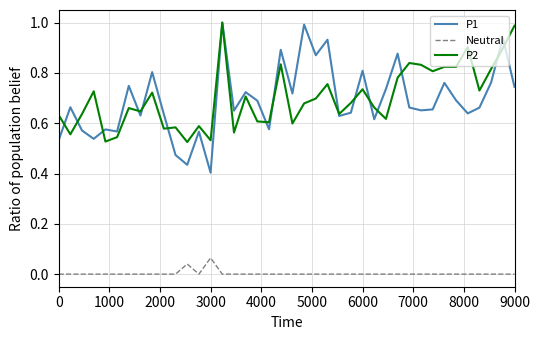

What is the sum of all P1 values?

27.7